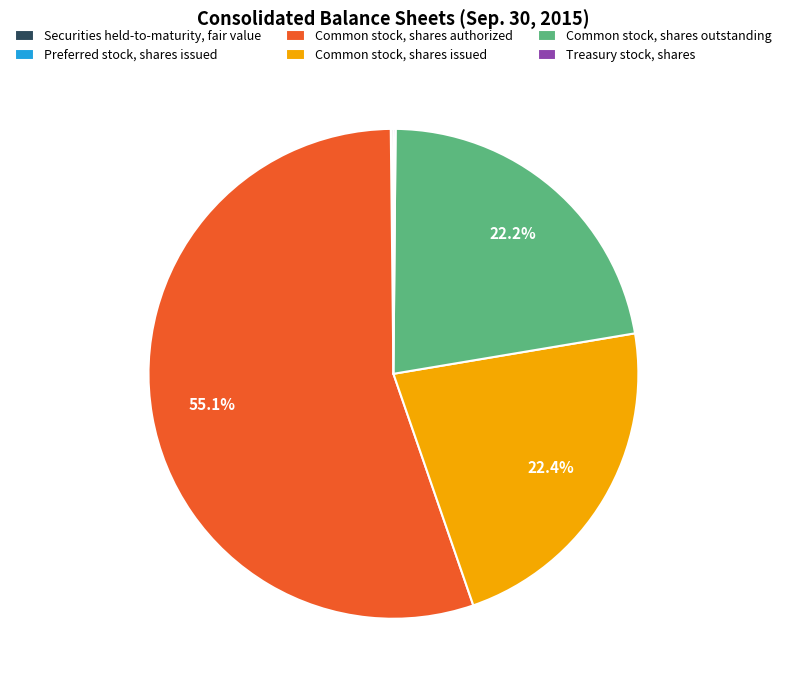

Does Common stock, shares authorized represent more than half of the total?

Yes